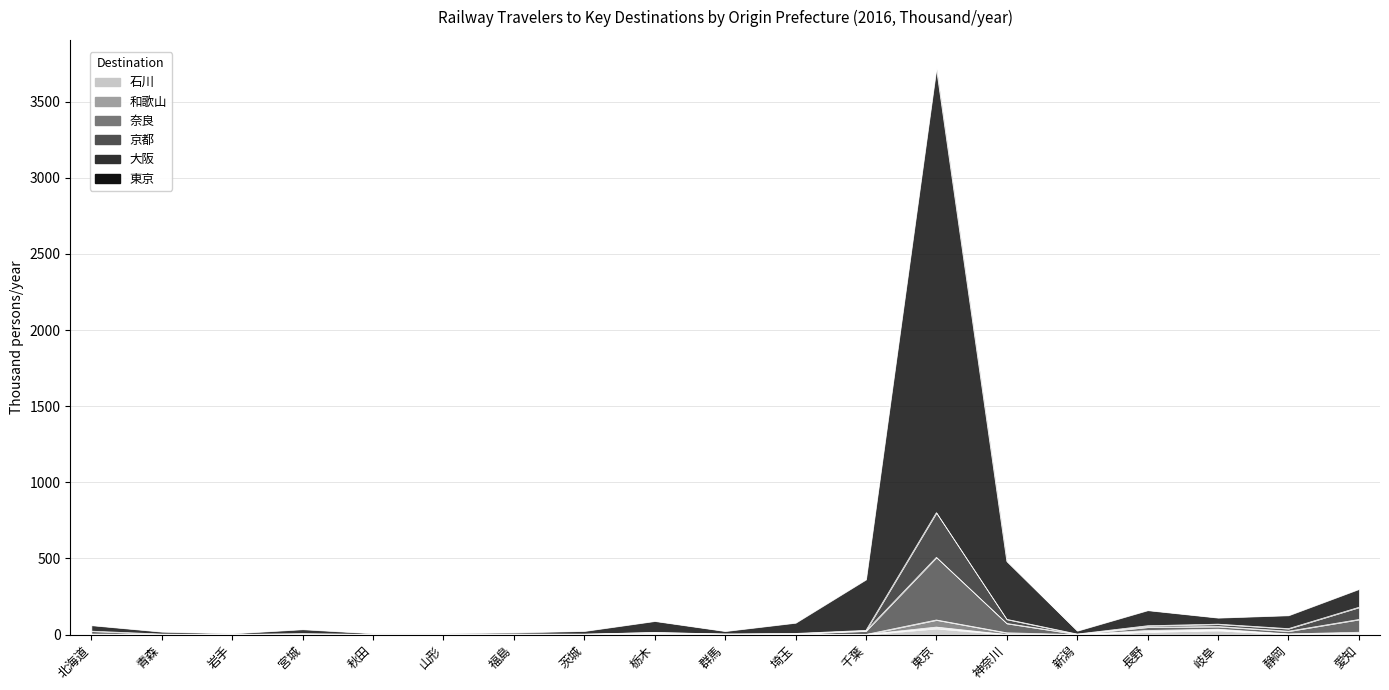

What is the approximate value of 奈良 at 愛知?

99.1